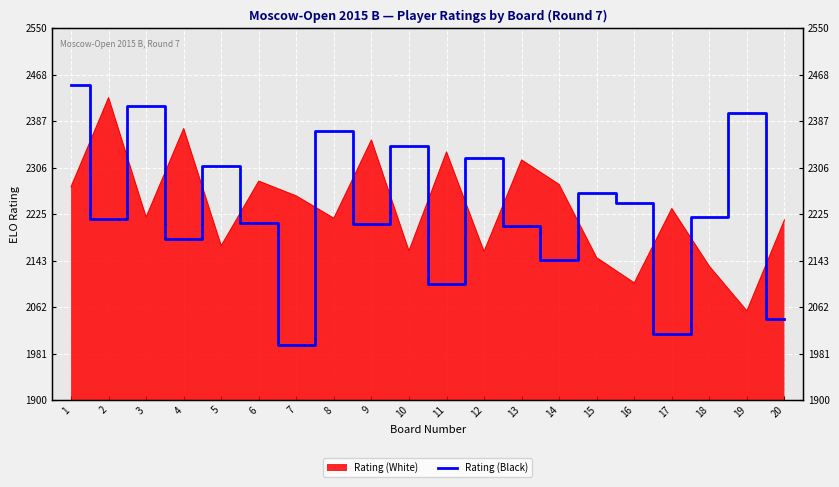

How many interior local valleys (lower than both neighbors) does the data have?

7